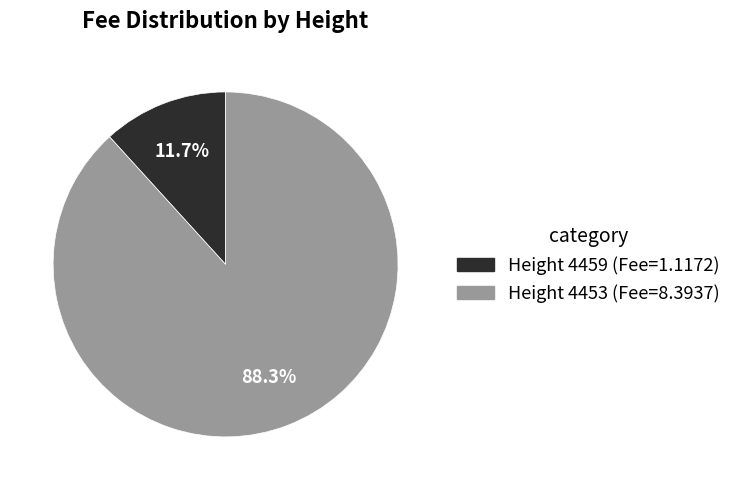

How many slices are in this pie chart?

2